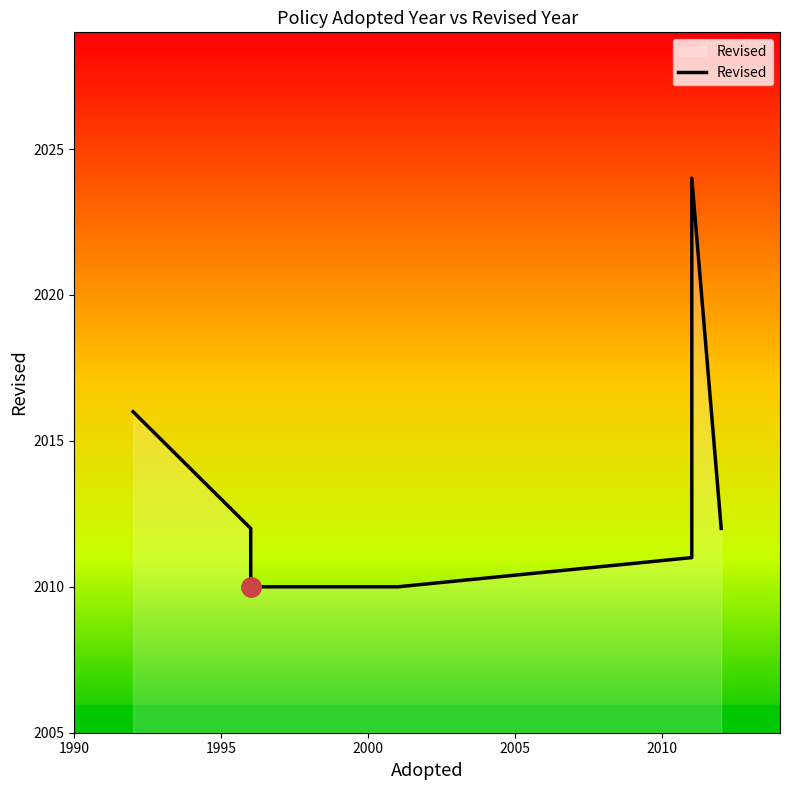

What is the ratio of the value at 2001 to the value at 1996?

1.0